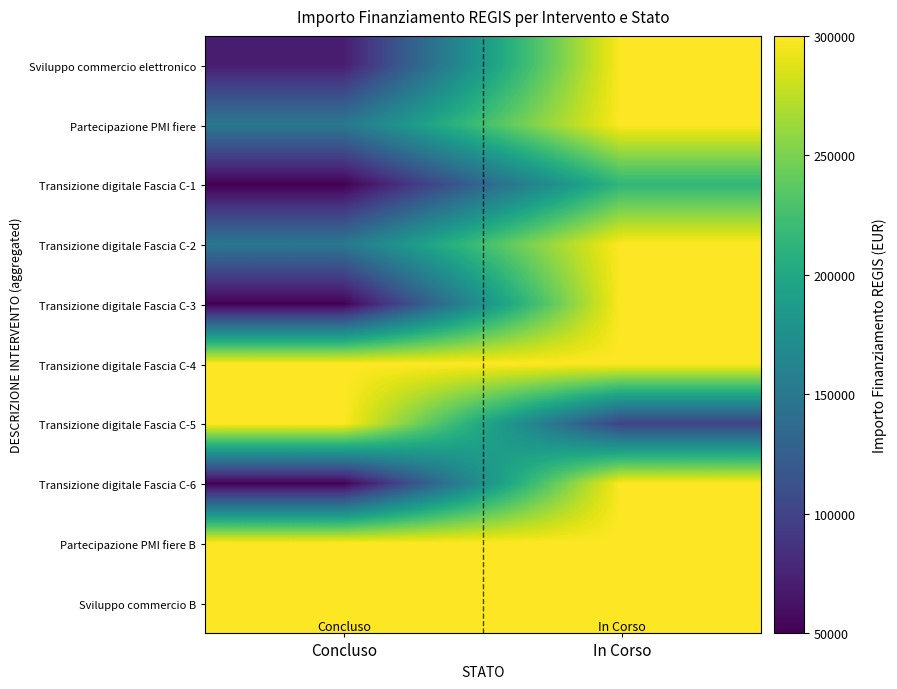

Reading right to left, transcribe all the data shown in this chart.

Sviluppo commercio elettronico: In Corso=300000	Concluso=70000
Partecipazione PMI fiere: In Corso=300000	Concluso=150000
Transizione digitale Fascia C-1: In Corso=214800	Concluso=50000
Transizione digitale Fascia C-2: In Corso=300000	Concluso=150000
Transizione digitale Fascia C-3: In Corso=300000	Concluso=50000
Transizione digitale Fascia C-4: In Corso=300000	Concluso=300000
Transizione digitale Fascia C-5: In Corso=100000	Concluso=300000
Transizione digitale Fascia C-6: In Corso=300000	Concluso=50000
Partecipazione PMI fiere B: In Corso=300000	Concluso=300000
Sviluppo commercio B: In Corso=300000	Concluso=300000